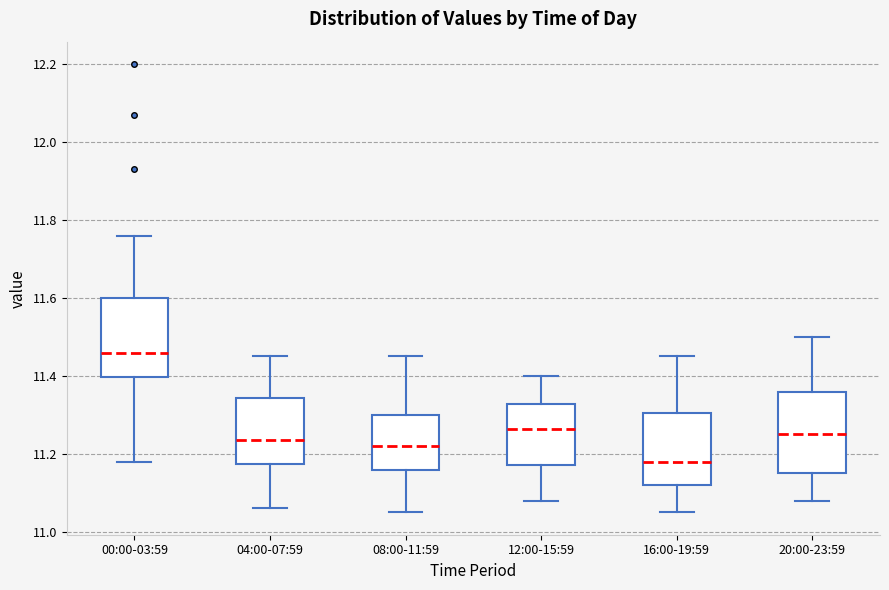

Reading left to right, read every box against the y-axis: the position of its median line, the range the box covers, and the ends of its whiskers. The values are not printed on the chart, so give them approximately, as read against the axis.

00:00-03:59: median 11.46, box 11.40 to 11.60, whiskers 11.18 to 11.76
04:00-07:59: median 11.24, box 11.18 to 11.34, whiskers 11.06 to 11.46
08:00-11:59: median 11.22, box 11.16 to 11.30, whiskers 11.06 to 11.46
12:00-15:59: median 11.26, box 11.18 to 11.32, whiskers 11.08 to 11.40
16:00-19:59: median 11.18, box 11.12 to 11.30, whiskers 11.06 to 11.46
20:00-23:59: median 11.26, box 11.16 to 11.36, whiskers 11.08 to 11.50